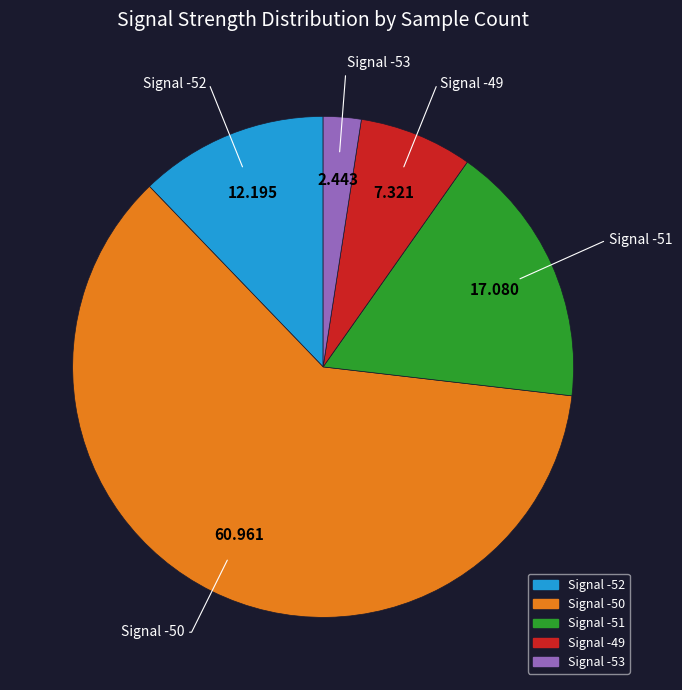

To the nearest percent, what is the average slice percentage?

20%